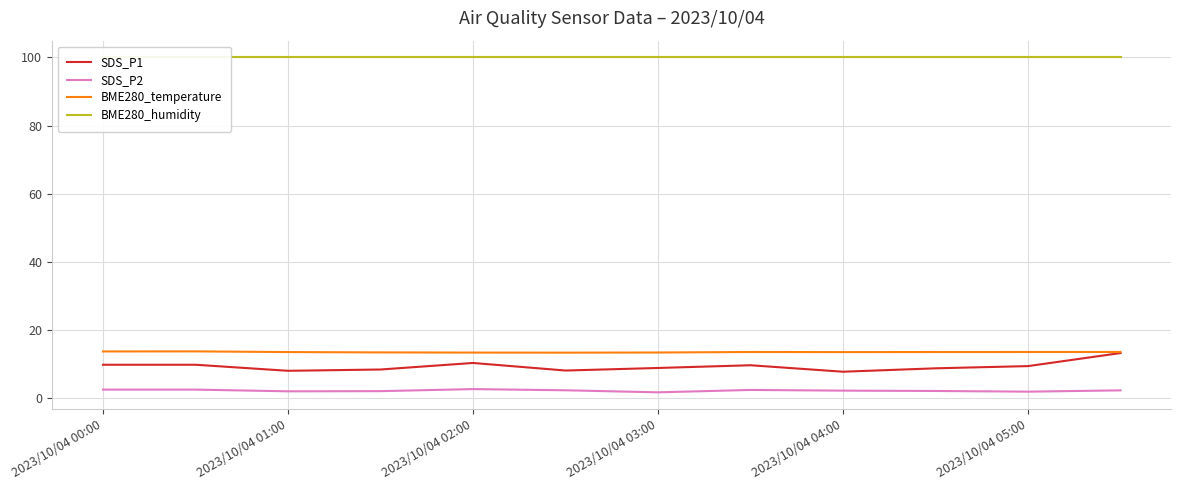

Reading left to right, list all the values displayed in this chart.

SDS_P1: 9.8	9.8	8.0	8.4	10.3	8.1	8.8	9.7	7.8	8.8	9.4	13.2
SDS_P2: 2.5	2.5	2.0	2.0	2.6	2.3	1.7	2.4	2.2	2.1	1.9	2.3
BME280_temperature: 13.7	13.7	13.5	13.4	13.4	13.3	13.4	13.5	13.5	13.5	13.5	13.6
BME280_humidity: 100.0	100.0	100.0	100.0	100.0	100.0	100.0	100.0	100.0	100.0	100.0	100.0